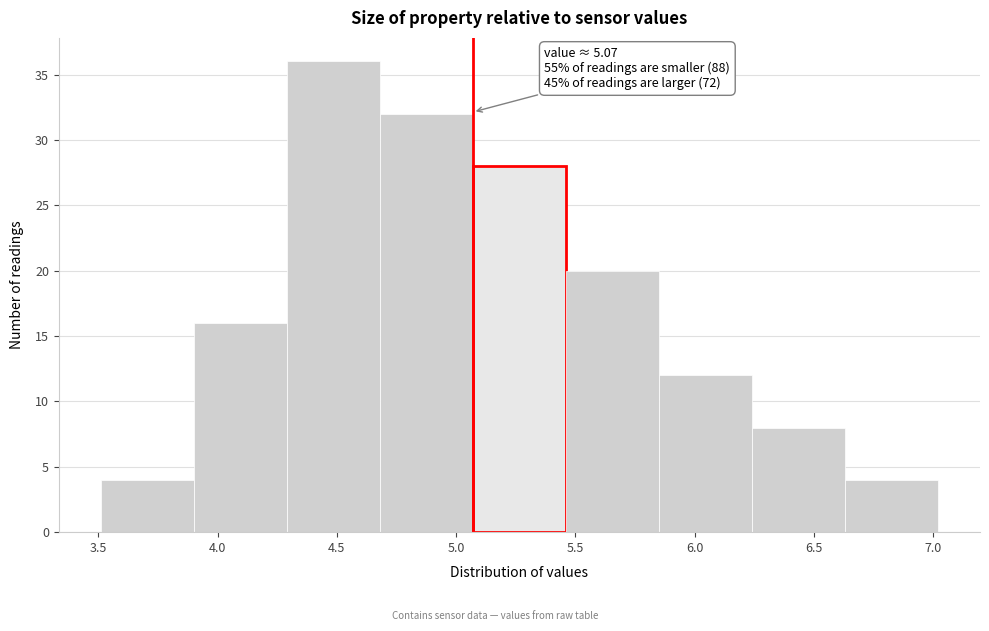

Over which range of the x-axis is the bar tallest?

4.29 to 4.68